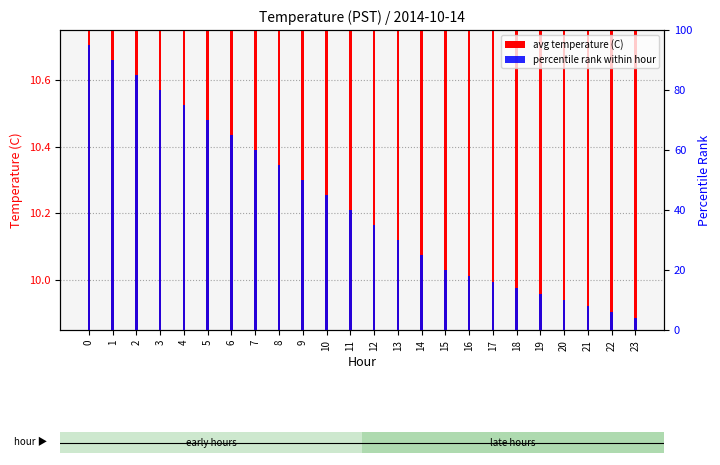

Which label corresponds to the smallest value in the chart?

23